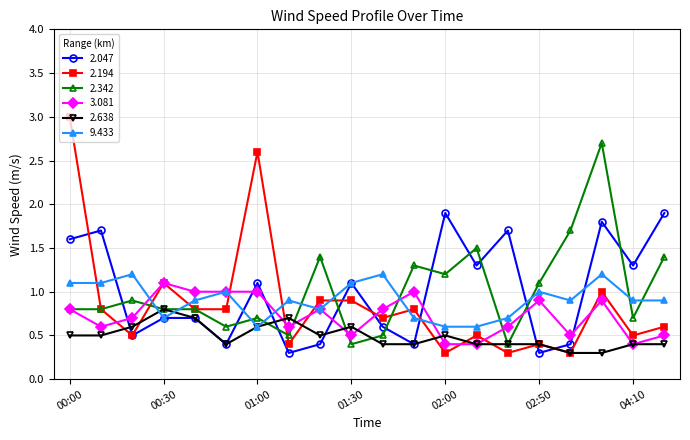

Which series ends up on top after the final intersection of 2.194 and 9.433?

9.433